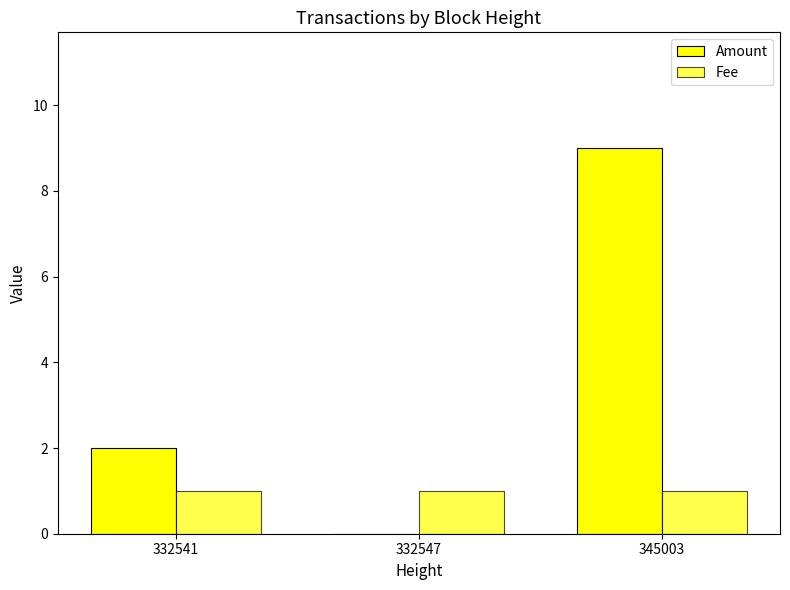

What is the value of the Fee bar at the 2nd from the left?

1.0